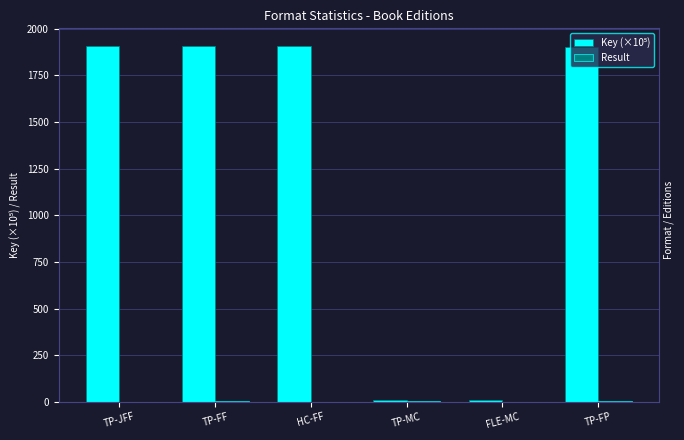

What is the greatest value displayed?

1907.2